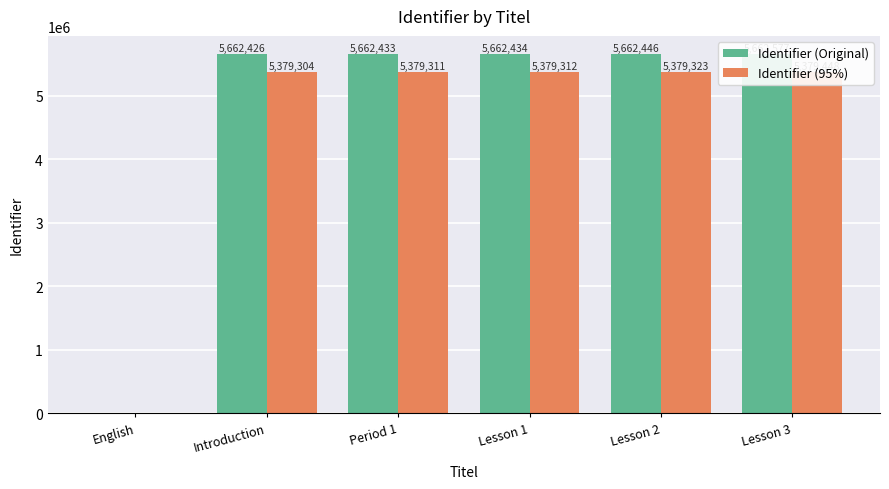

How many categories are shown in the chart?

6